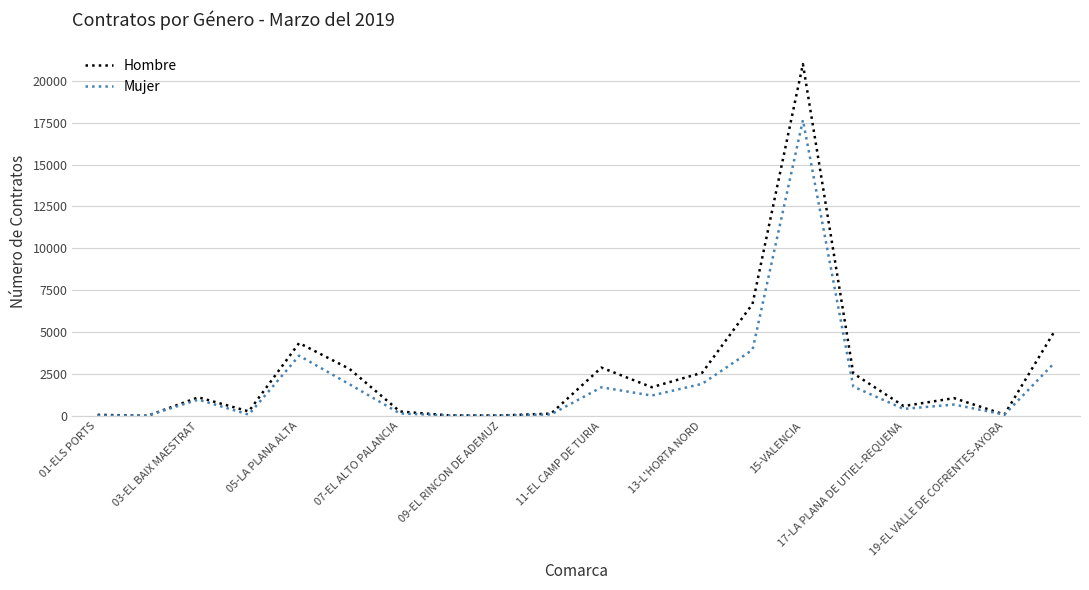

What is the difference between the maximum and minimum values in the Hombre series?

20974